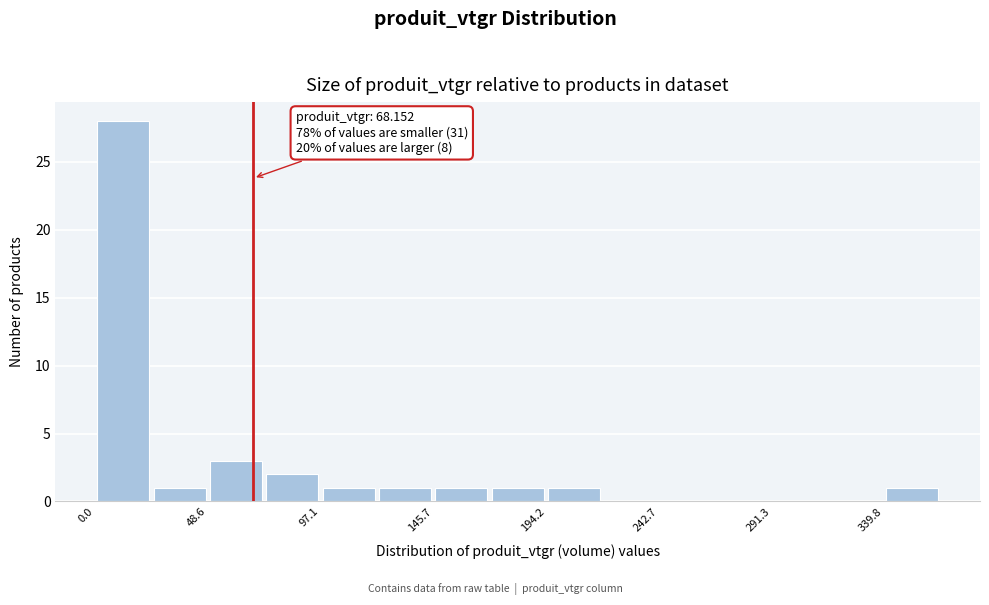

Over which range of the x-axis is the bar tallest?

0 to 25